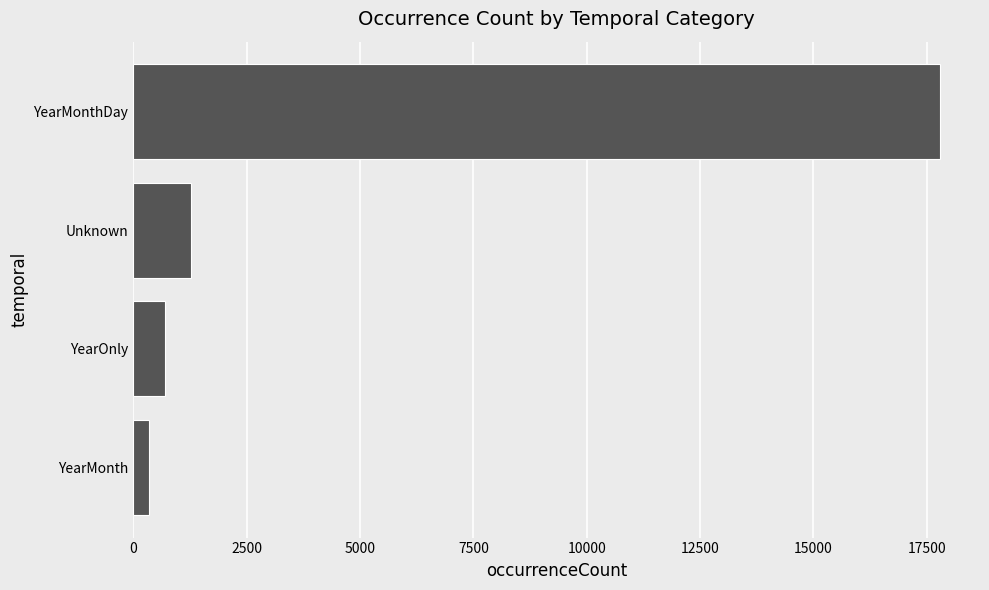

At which label is the value closest to 9063?

Unknown